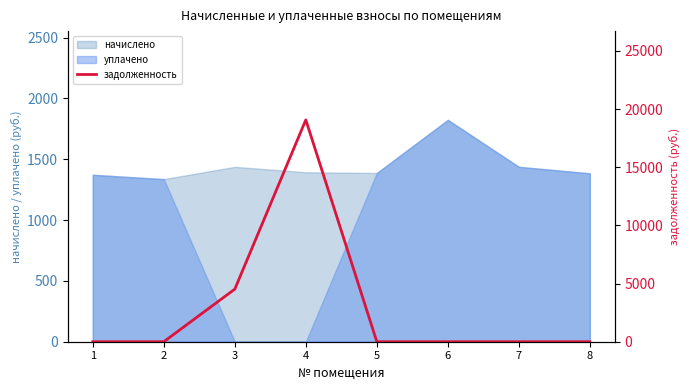

Approximately how many times larger is the value at 4 compared to 3?

4.2